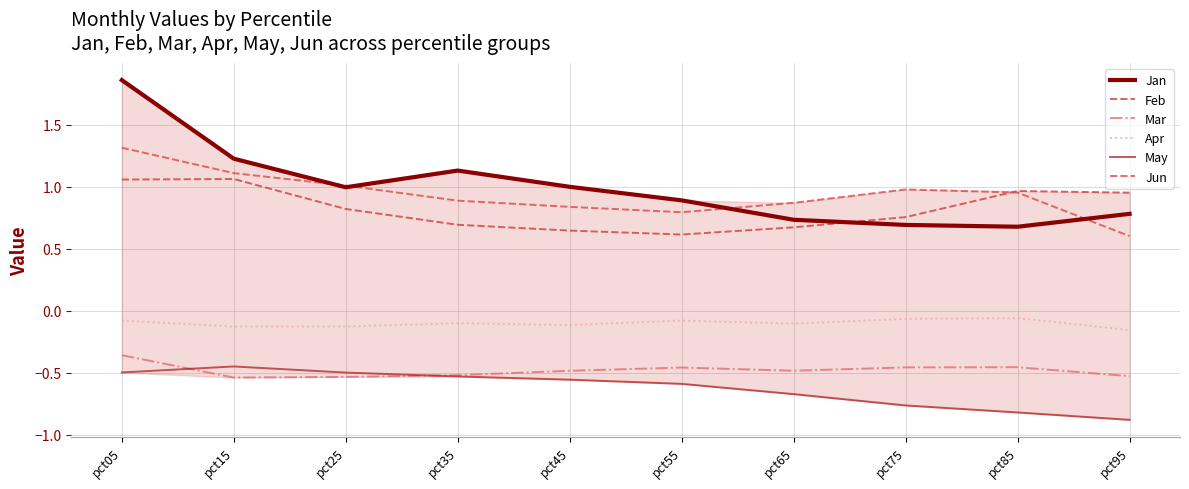

What is the total value across all series at pct75?

1.1